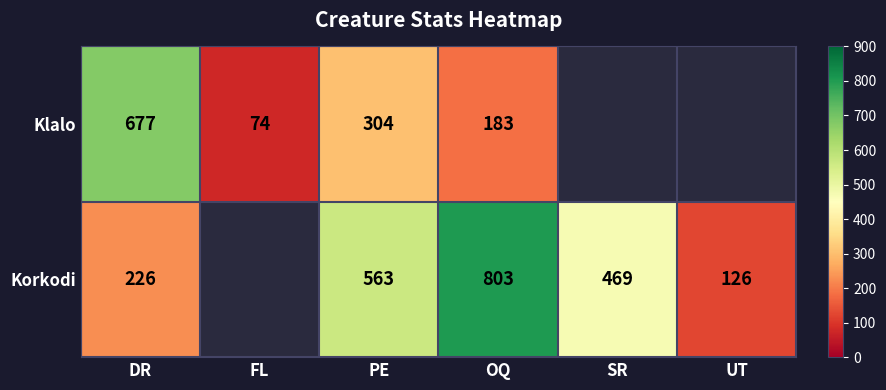

The value of Korkodi at PE is 264.4. True or false?

False